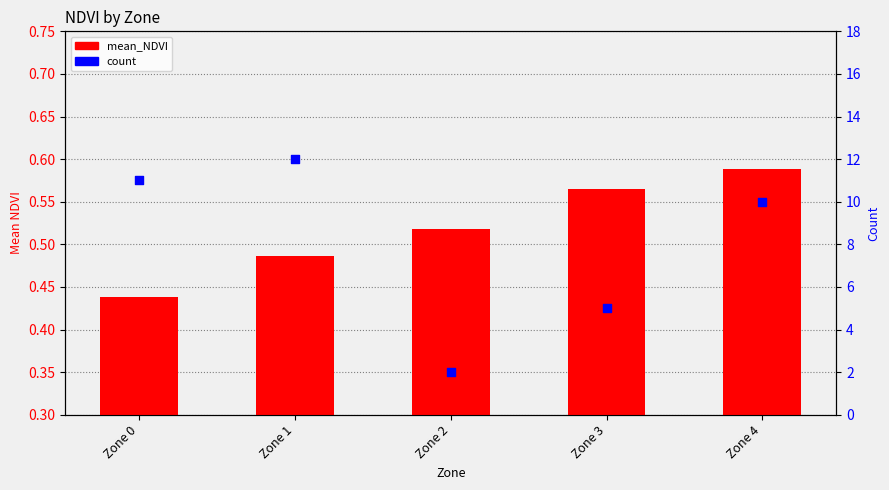

Which series contains the lowest Y value?

mean_NDVI